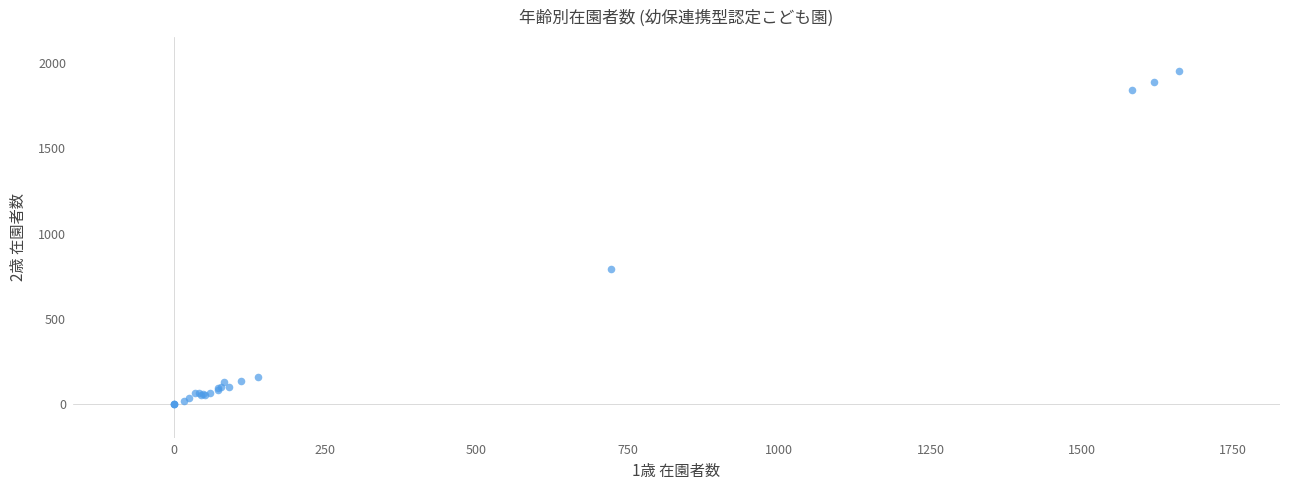

What Y value in the scatter plot is closest to 978?

793